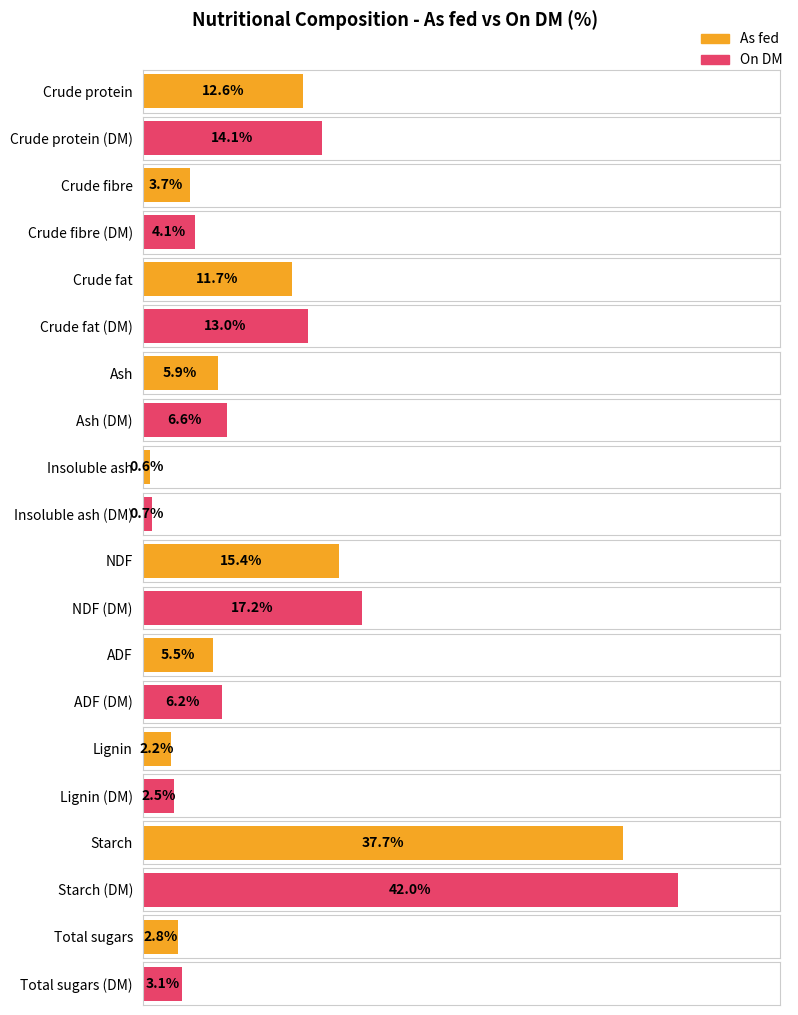

Does the chart contain stacked bars?

No